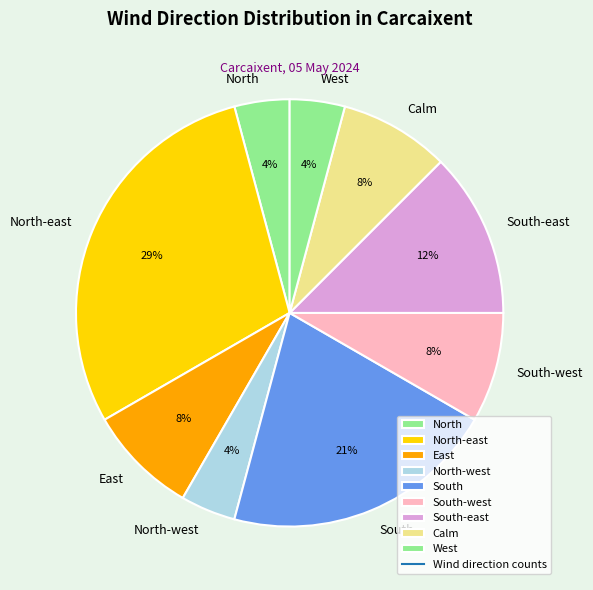

Does South-west account for over 50% of the chart?

No